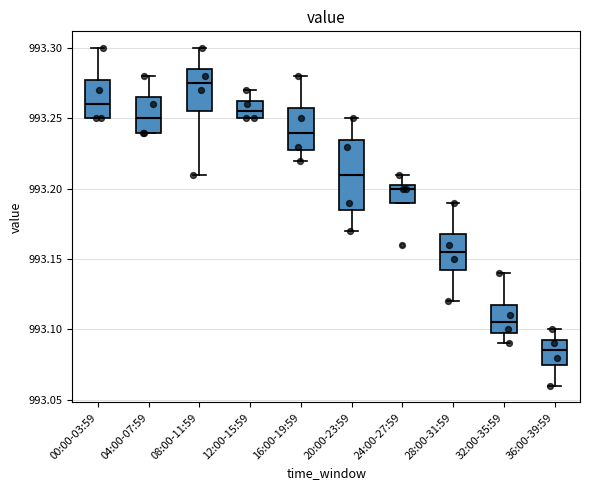

Reading left to right, read every box against the y-axis: the position of its median line, the range the box covers, and the ends of its whiskers. The values are not printed on the chart, so give them approximately, as read against the axis.

00:00-03:59: median 993.260, box 993.250 to 993.280, whiskers 993.250 to 993.300
04:00-07:59: median 993.250, box 993.240 to 993.265, whiskers 993.240 to 993.280
08:00-11:59: median 993.275, box 993.255 to 993.285, whiskers 993.210 to 993.300
12:00-15:59: median 993.255, box 993.250 to 993.265, whiskers 993.250 to 993.270
16:00-19:59: median 993.240, box 993.230 to 993.260, whiskers 993.220 to 993.280
20:00-23:59: median 993.210, box 993.185 to 993.235, whiskers 993.170 to 993.250
24:00-27:59: median 993.200, box 993.190 to 993.205, whiskers 993.190 to 993.210
28:00-31:59: median 993.155, box 993.145 to 993.170, whiskers 993.120 to 993.190
32:00-35:59: median 993.105, box 993.100 to 993.120, whiskers 993.090 to 993.140
36:00-39:59: median 993.085, box 993.075 to 993.095, whiskers 993.060 to 993.100